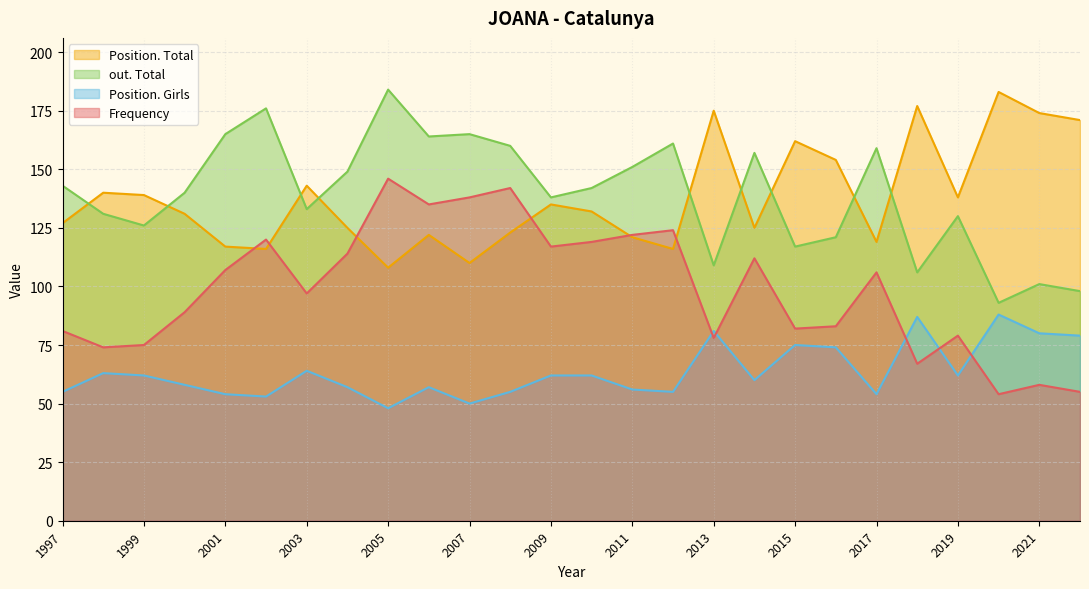

True or false: Position. Total and Position. Girls intersect in this chart.

False